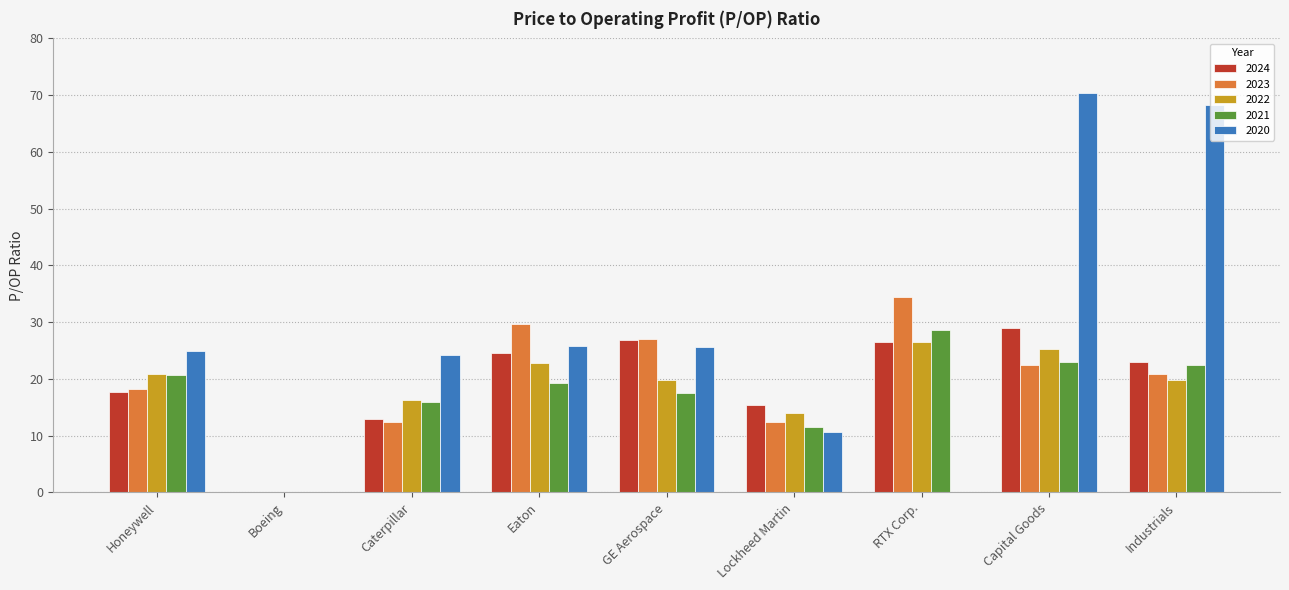

Which series has the largest total across all categories?

2020